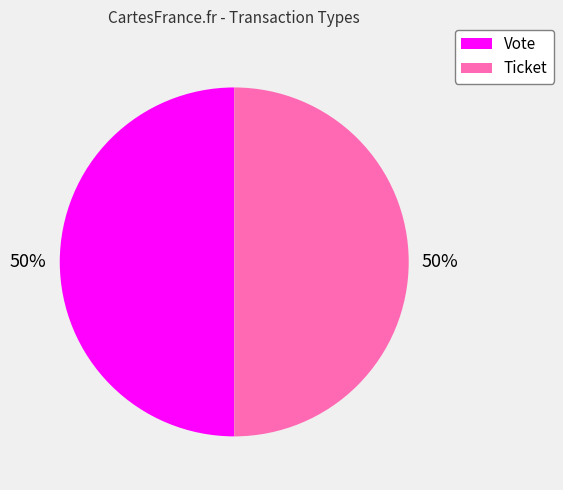

How many slices are in this pie chart?

2